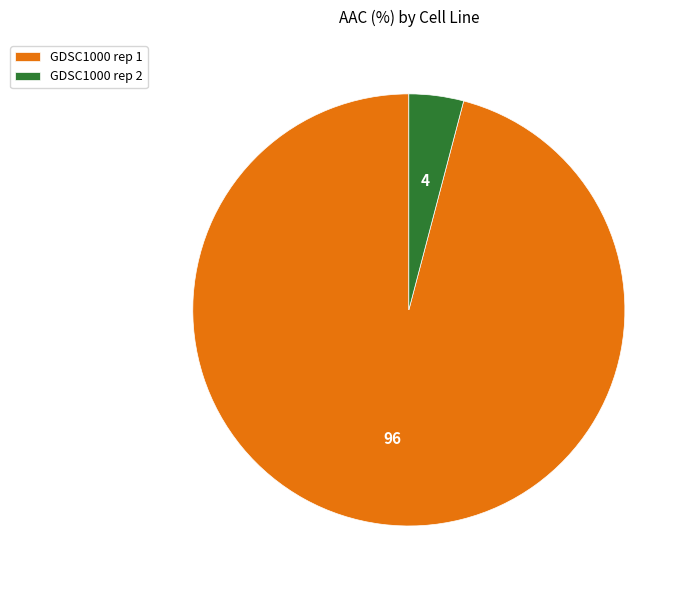

Do GDSC1000 rep 2 and GDSC1000 rep 1 together represent more than half of the pie?

Yes